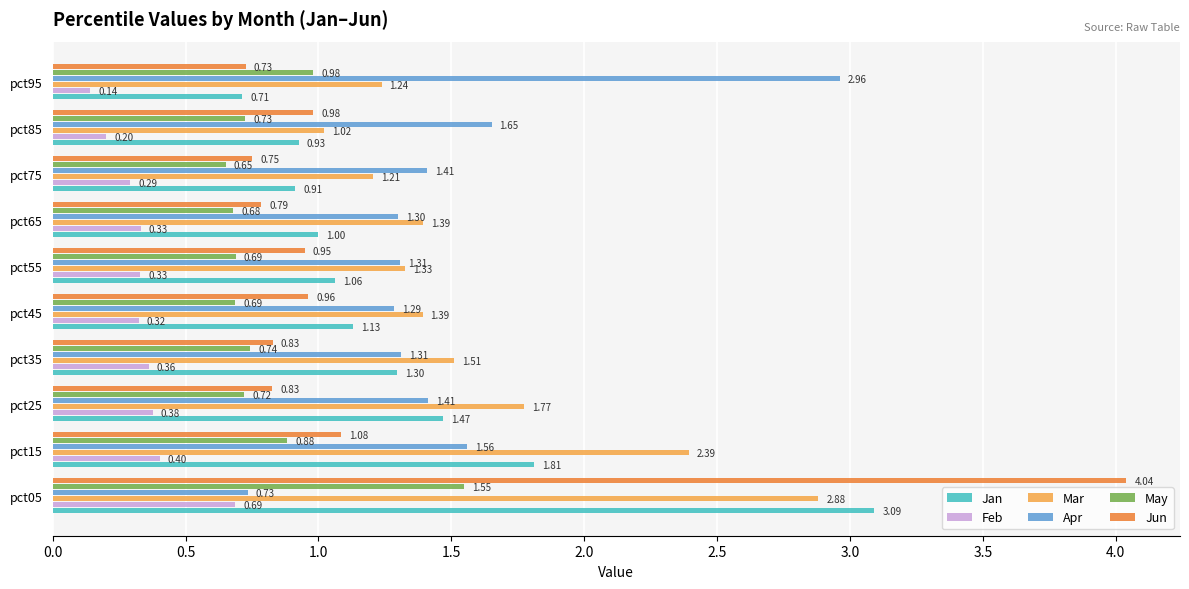

Which series changed the most between pct25 and pct45?

Mar